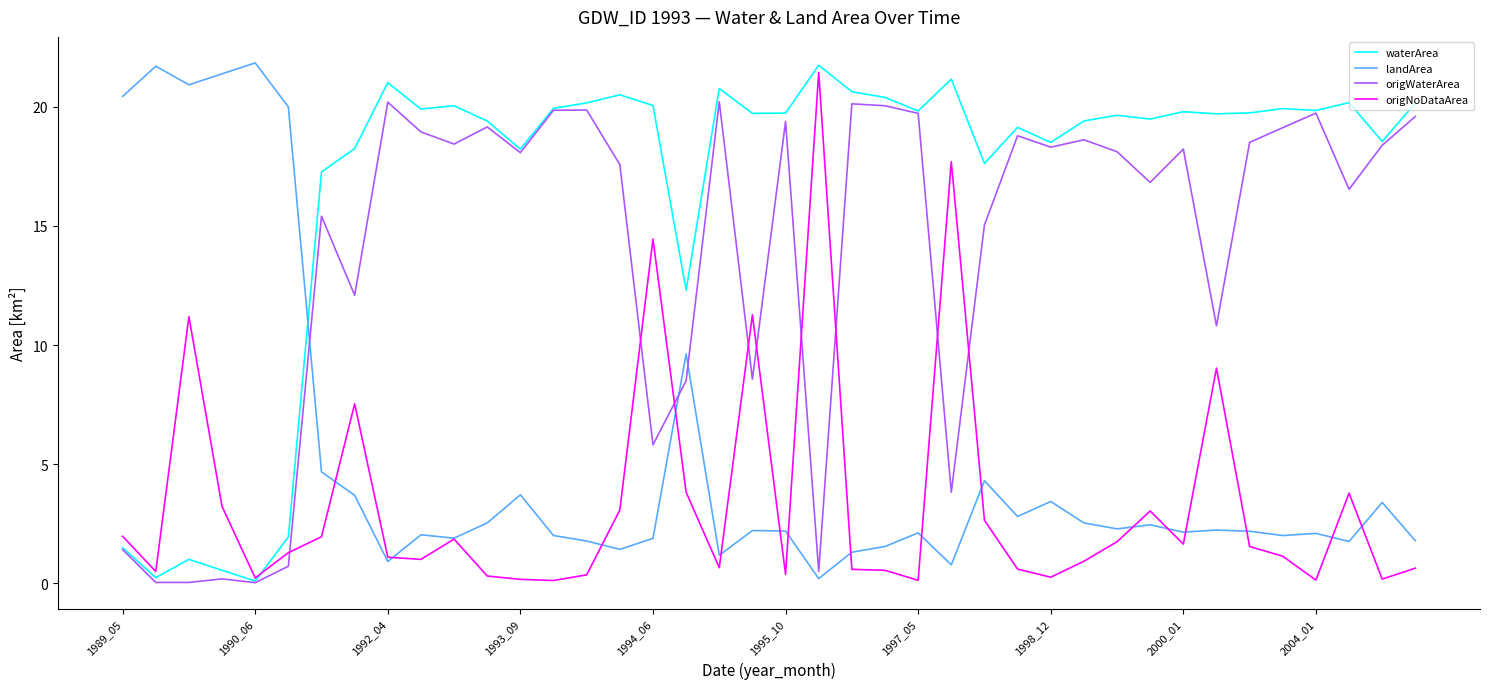

Which series has the largest total across all categories?

waterArea